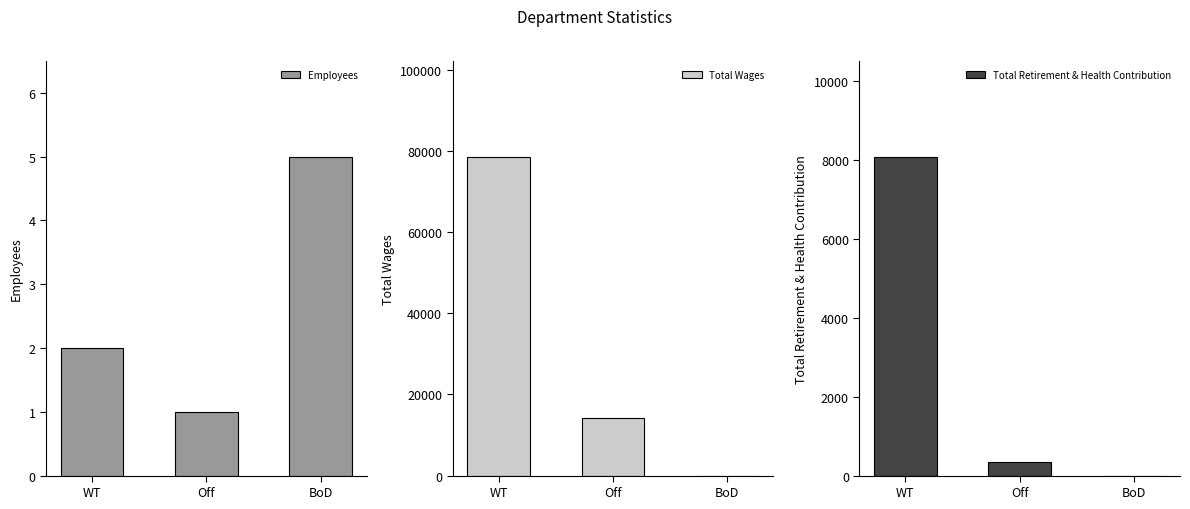

List the series in order of their peak value, lowest first.

Employees, Total Retirement & Health Contribution, Total Wages